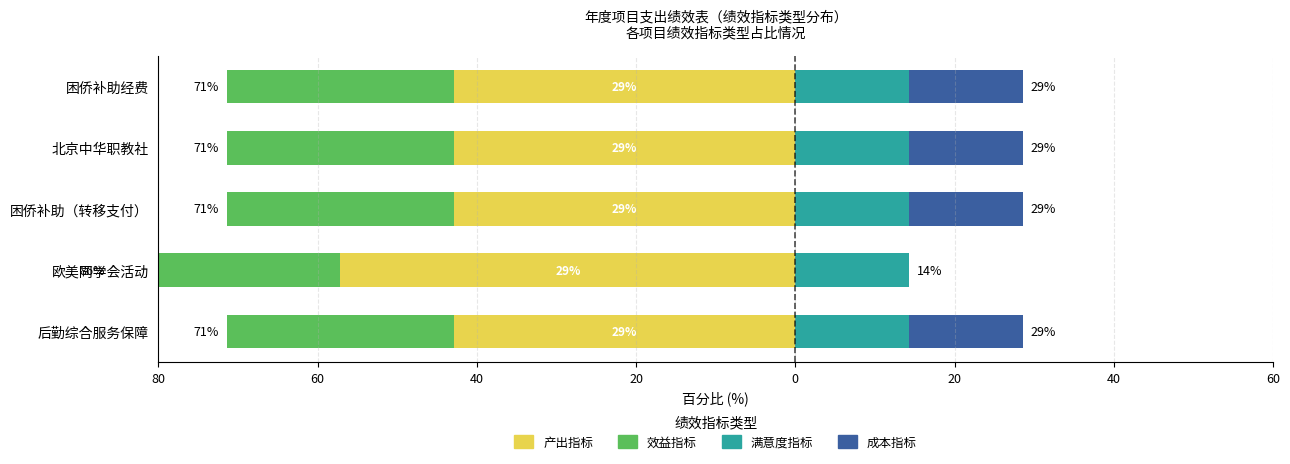

What are all the series names shown in the legend?

产出指标, 效益指标, 满意度指标, 成本指标